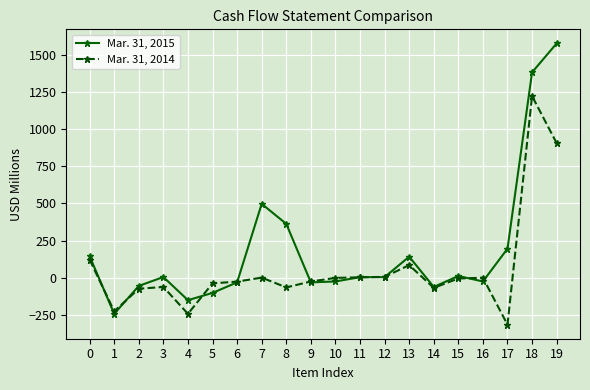

What is the lowest value of the Mar. 31, 2015 series?

-244